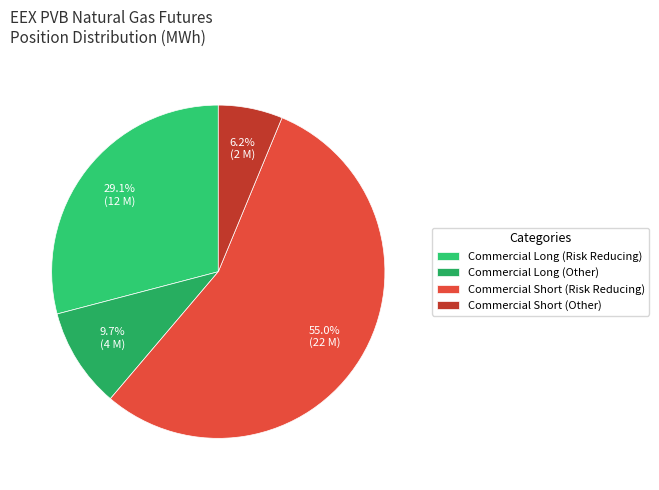

Rank the categories by value from highest to lowest.

Commercial Short (Risk Reducing), Commercial Long (Risk Reducing), Commercial Long (Other), Commercial Short (Other)